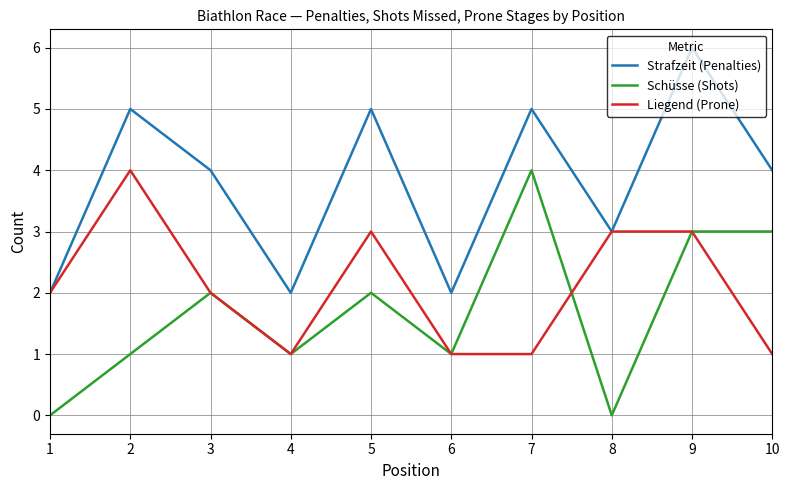

How many Strafzeit (Penalties) values are between 2 and 5?

9